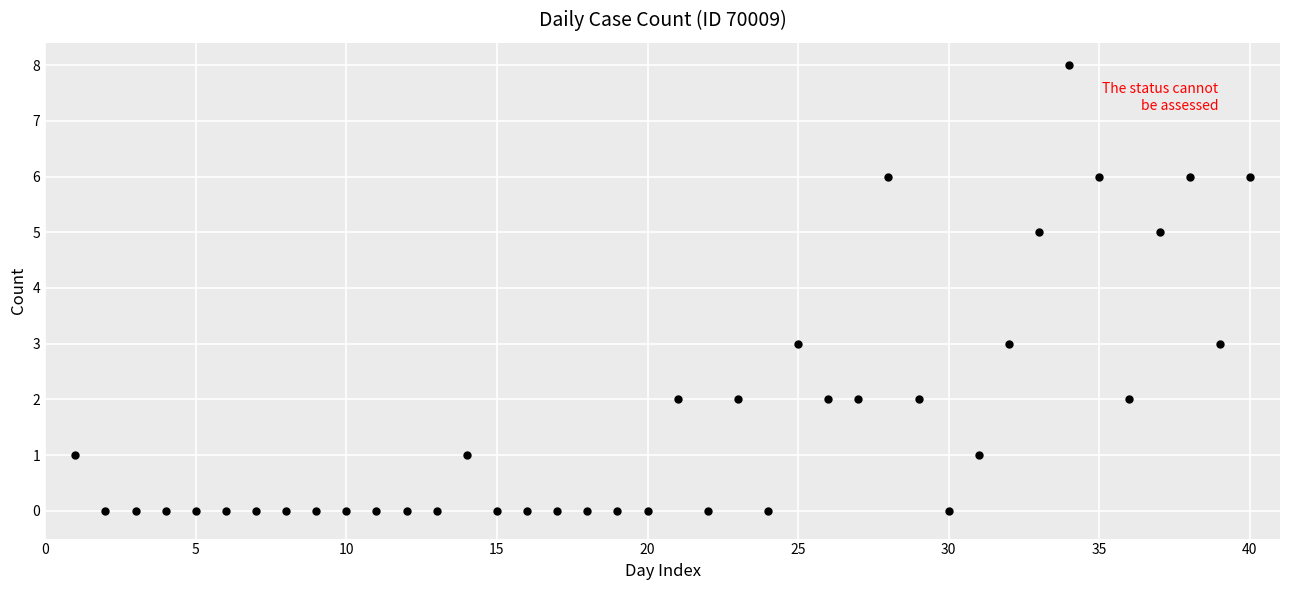

What is the range of Y values (max minus min)?

8